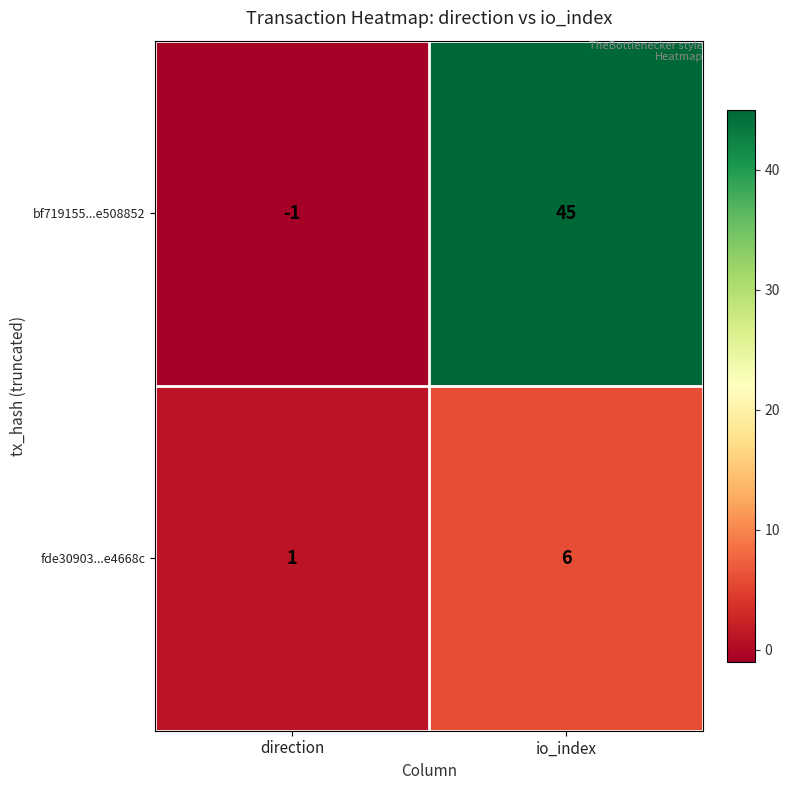

What is the difference between the maximum and minimum values in the bf719155...e508852 series?

46